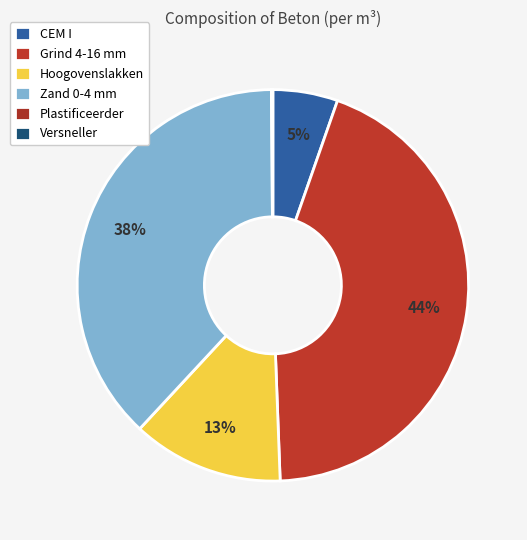

To the nearest percent, what is the difference between the largest and smallest slice percentages?

44%